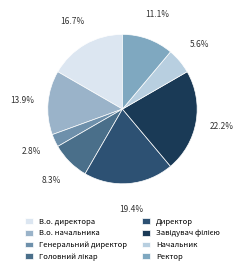

Which has a higher value, В.о. начальника or В.о. директора?

В.о. директора